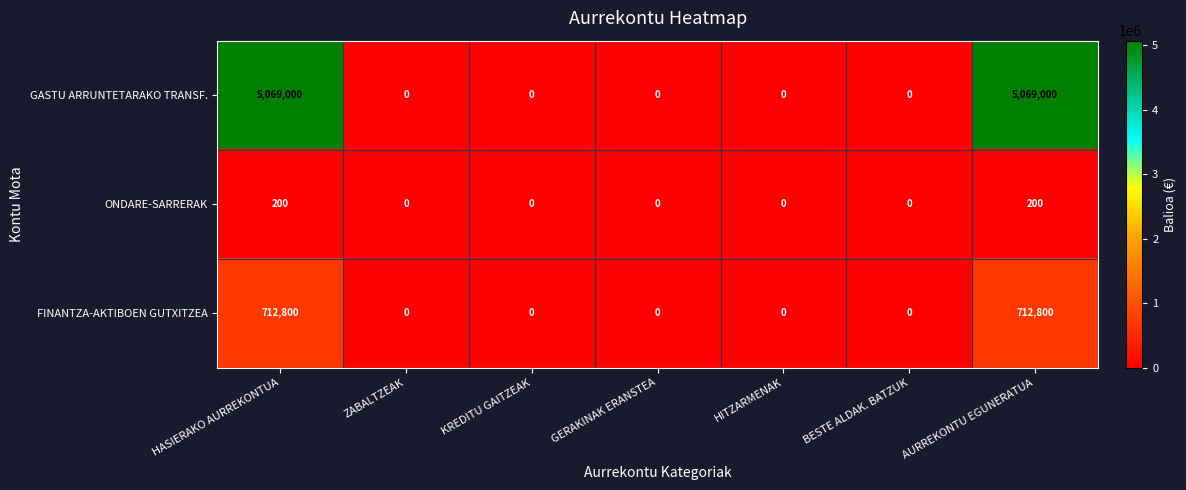

Which series has the largest range (max minus min)?

GASTU ARRUNTETARAKO TRANSF.